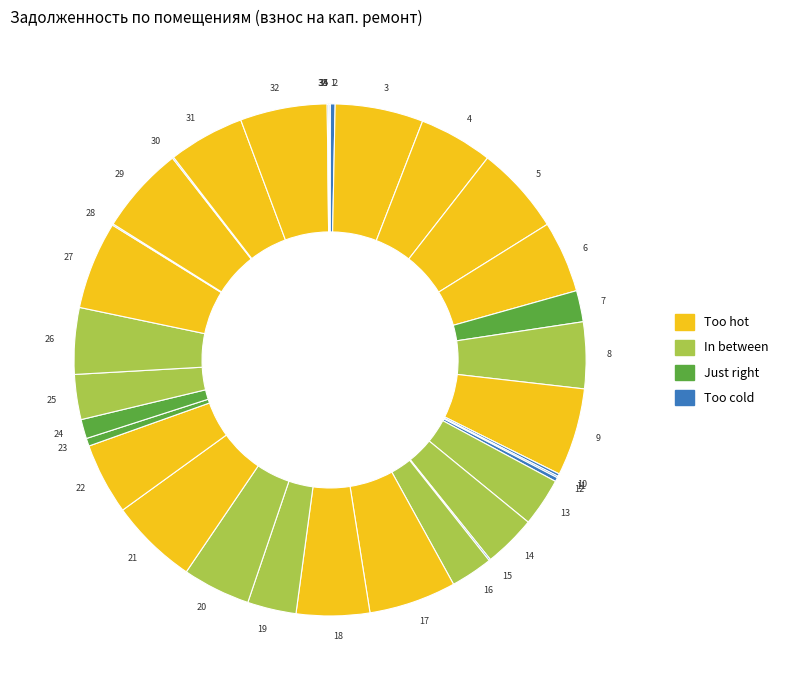

Is there a majority slice in this chart?

No